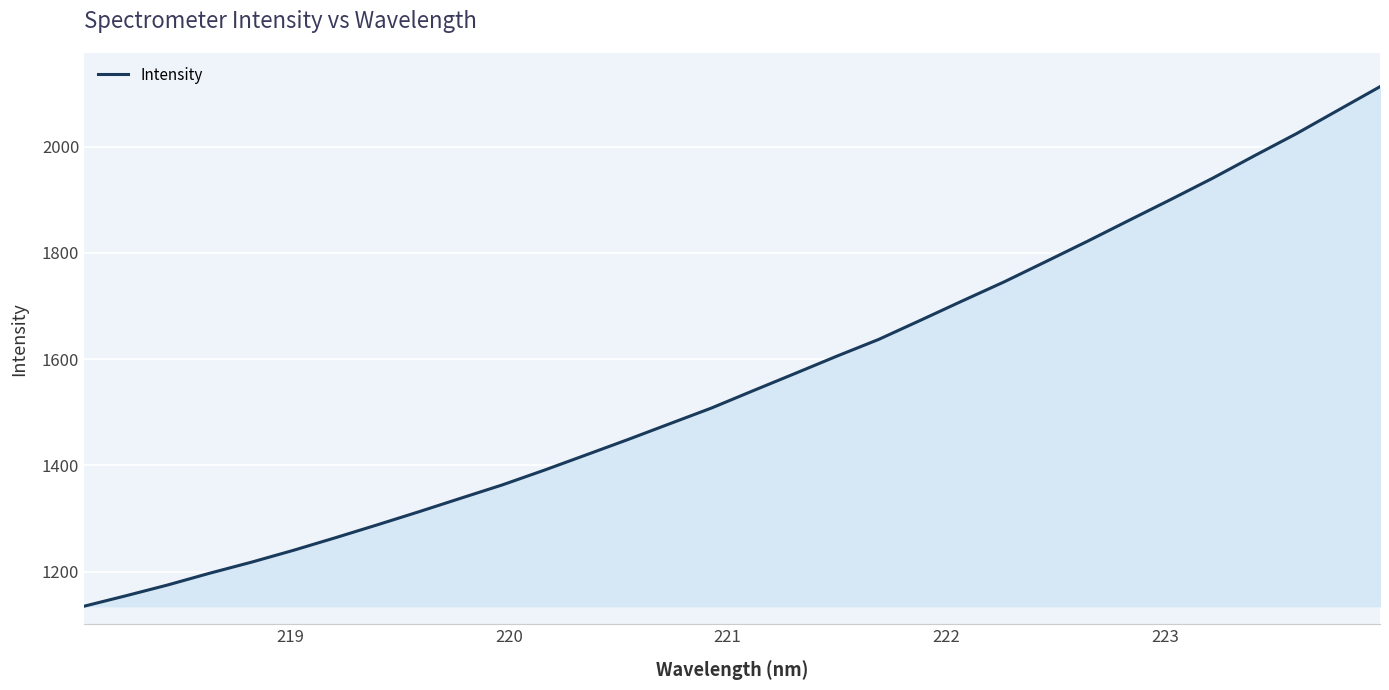

What is the smallest value displayed?

1135.0